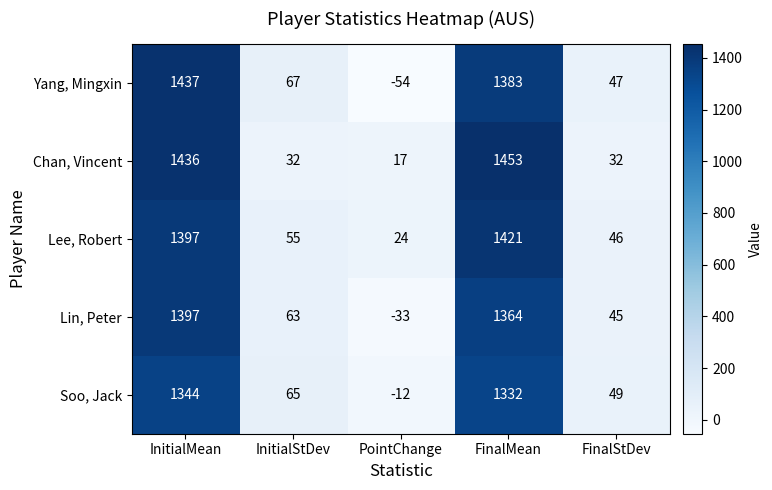

What is the difference between the Lee, Robert values at PointChange and FinalMean?

1397